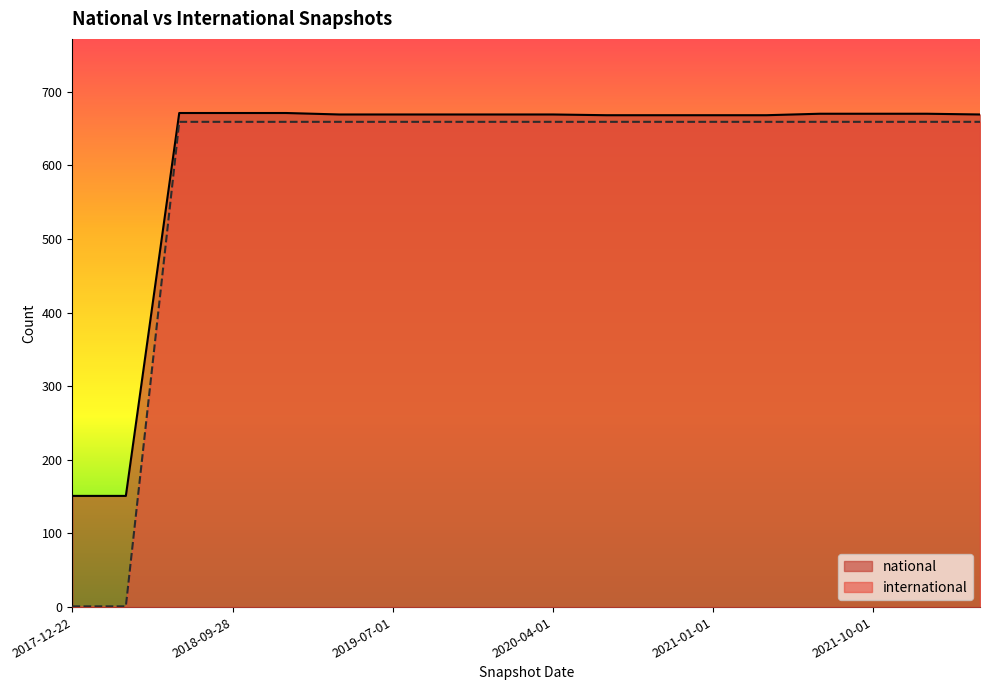

The value of international at 2020-04-01 is 1003. True or false?

False